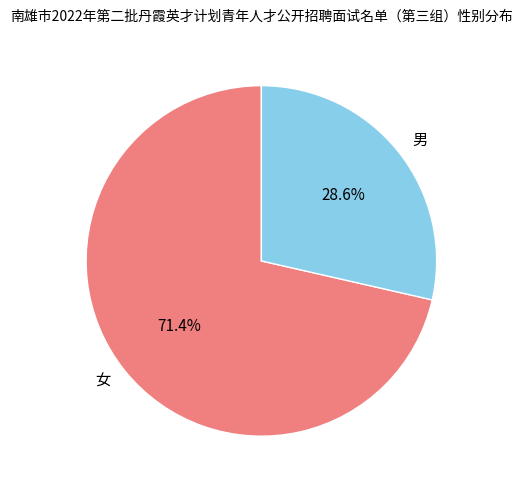

Is 男 the majority of the pie?

No